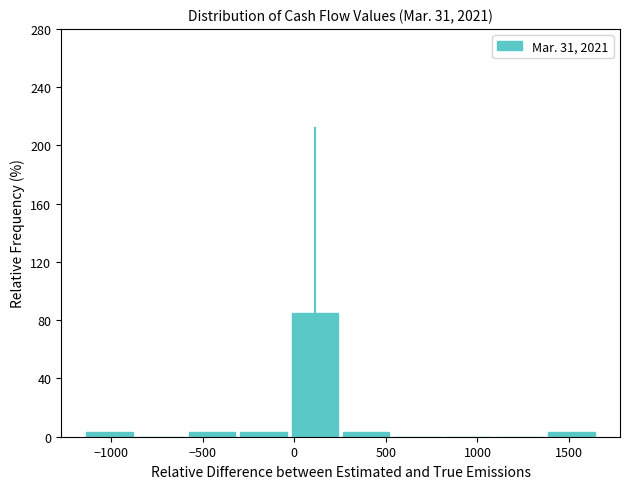

Over which range of the x-axis is the bar tallest?

-50 to 250